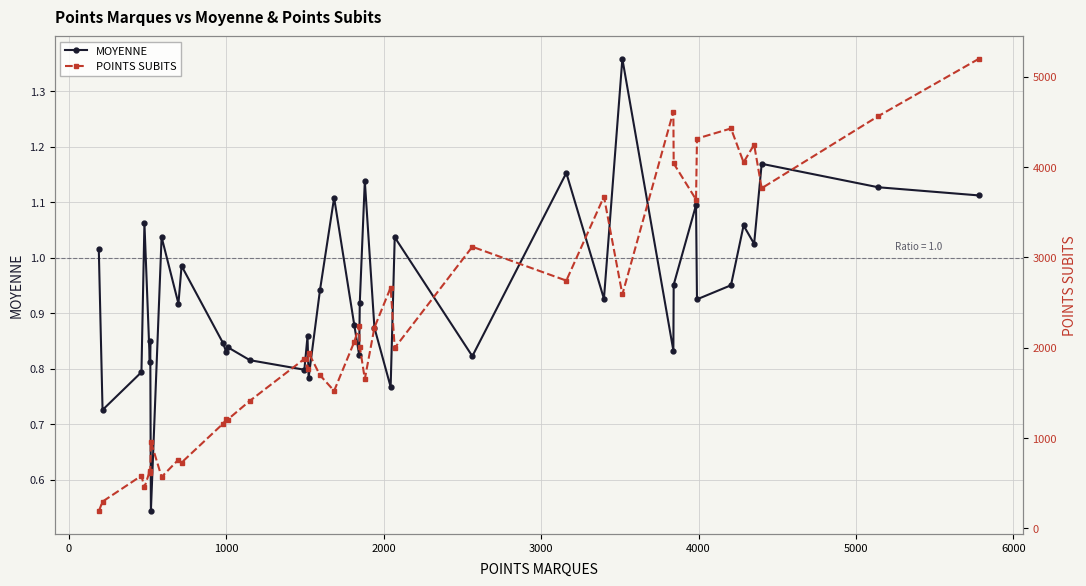

Which series has the largest total across all categories?

POINTS SUBITS